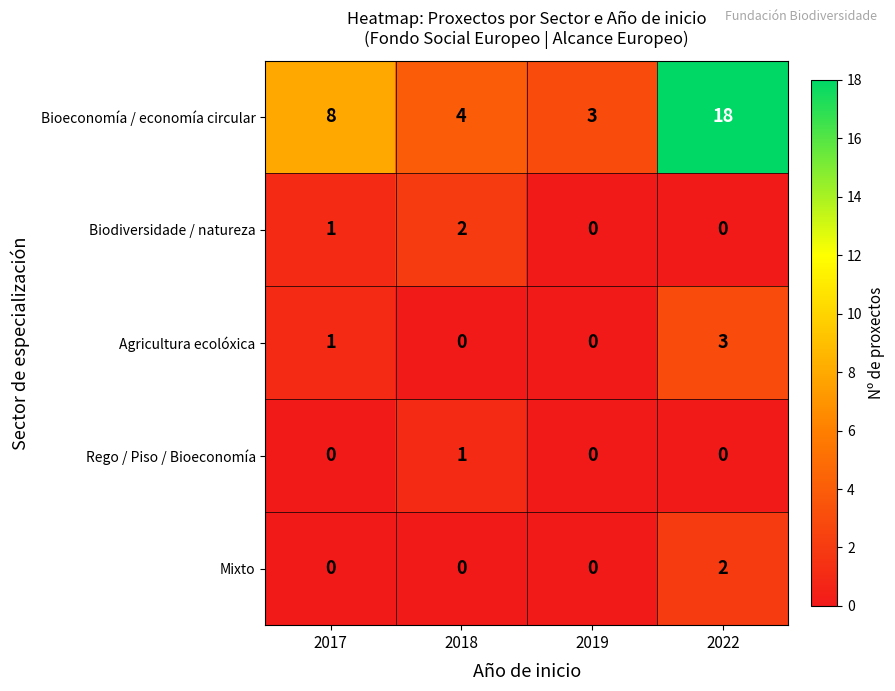

Which series has the largest total across all categories?

Bioeconomía / economía circular